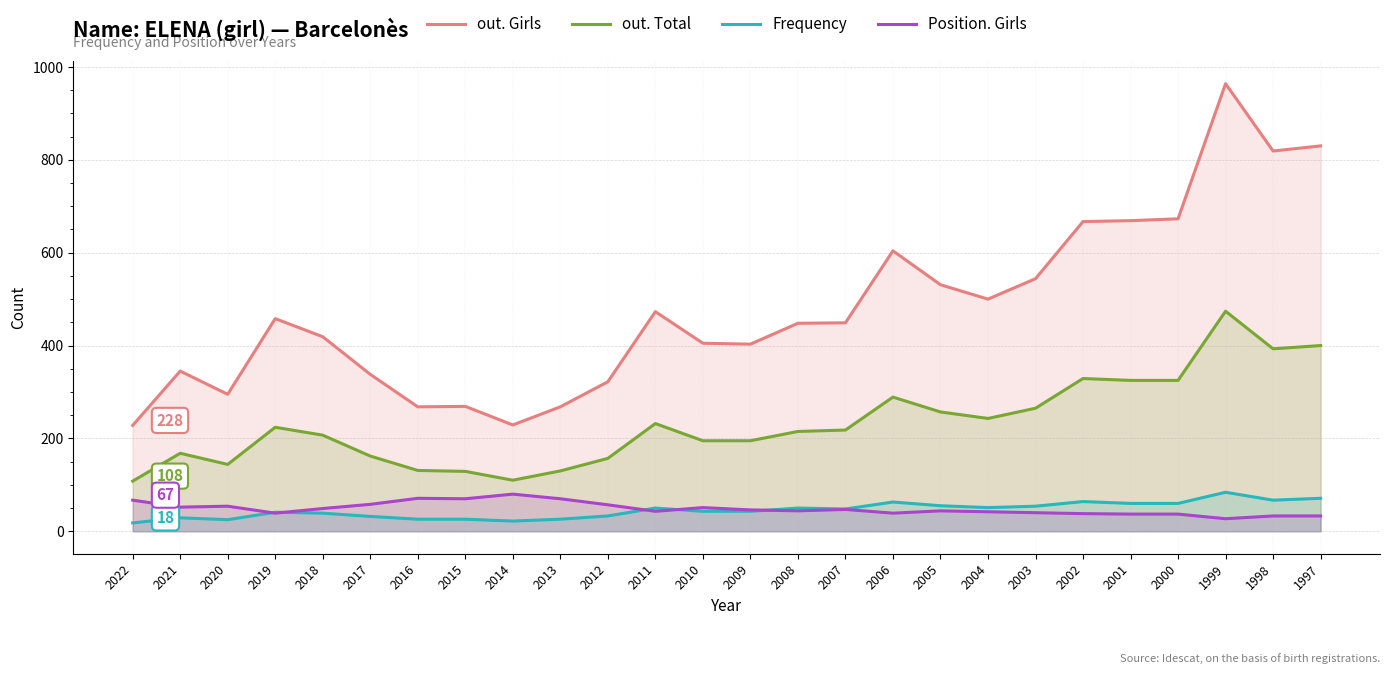

Does the chart have visible grid lines?

Yes